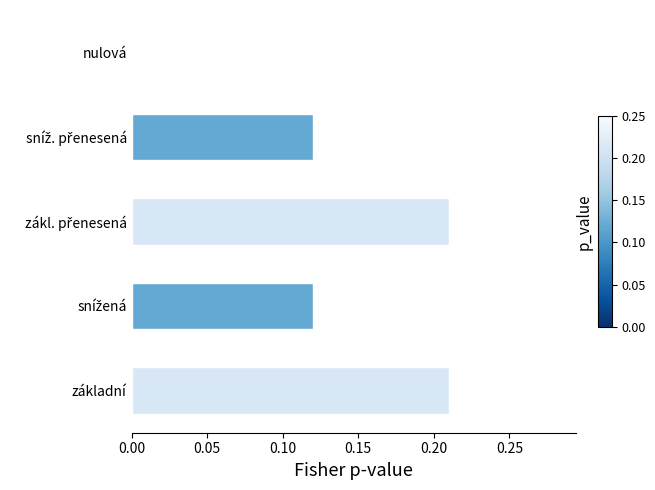

Count the number of data series in this chart.

1